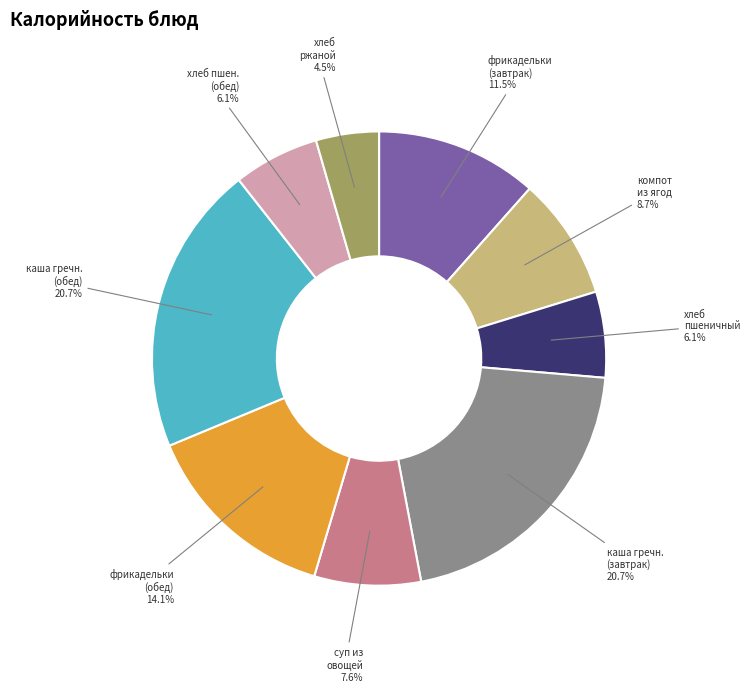

What portion of the pie excludes хлеб пшен. (обед)?

93.9%